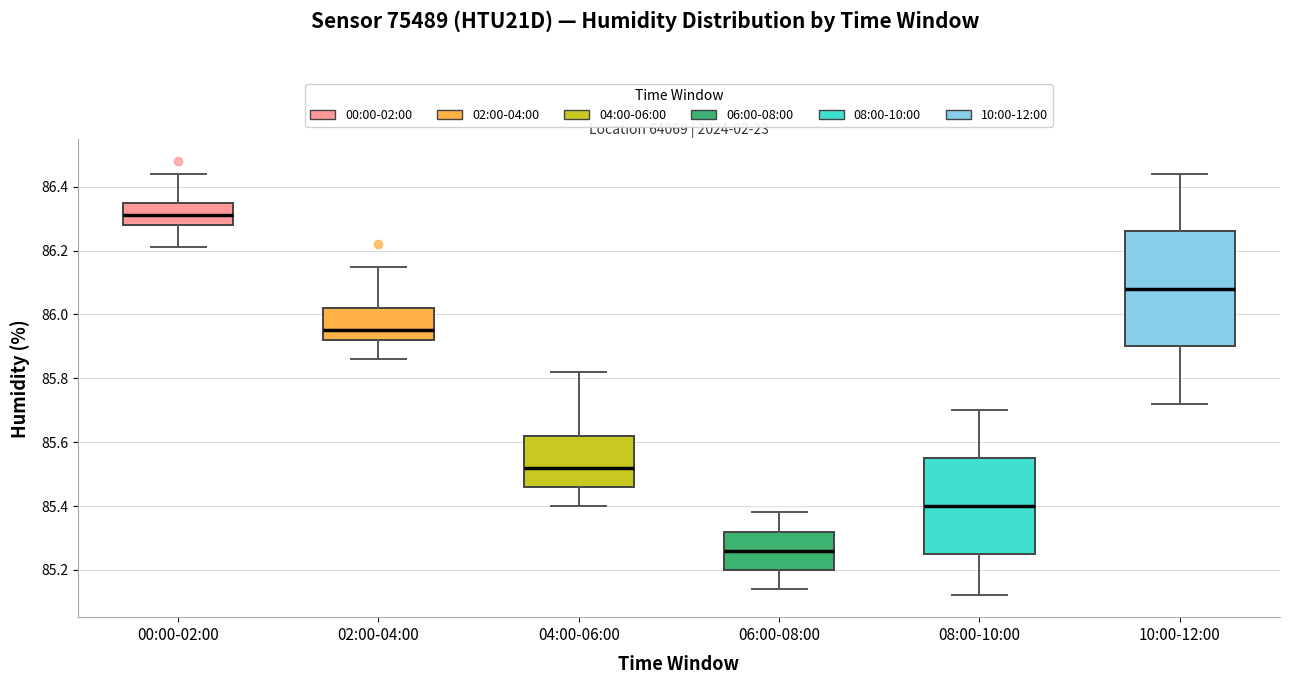

Reading left to right, transcribe this box plot: for each box, give where its median line is, the range the box spans, and where its two whiskers end, as read against the y-axis. The values are not printed on the chart, so give them approximately, as read against the axis.

00:00-02:00: median 86.32, box 86.28 to 86.36, whiskers 86.22 to 86.44
02:00-04:00: median 85.96, box 85.92 to 86.02, whiskers 85.86 to 86.16
04:00-06:00: median 85.52, box 85.46 to 85.62, whiskers 85.40 to 85.82
06:00-08:00: median 85.26, box 85.20 to 85.32, whiskers 85.14 to 85.38
08:00-10:00: median 85.40, box 85.26 to 85.56, whiskers 85.12 to 85.70
10:00-12:00: median 86.08, box 85.90 to 86.26, whiskers 85.72 to 86.44